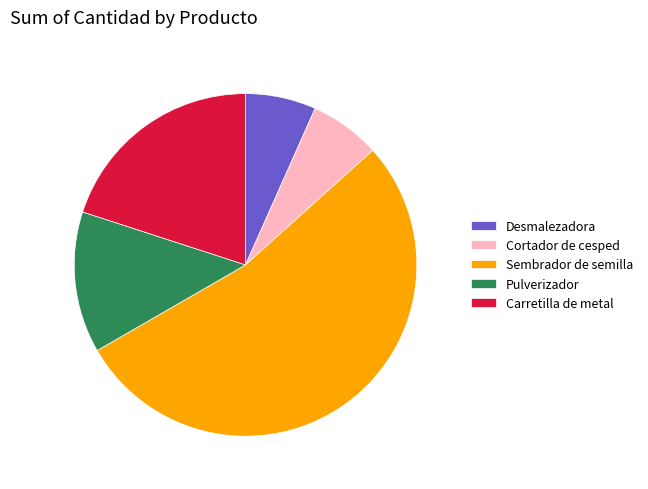

Which slice is the largest?

Sembrador de semilla